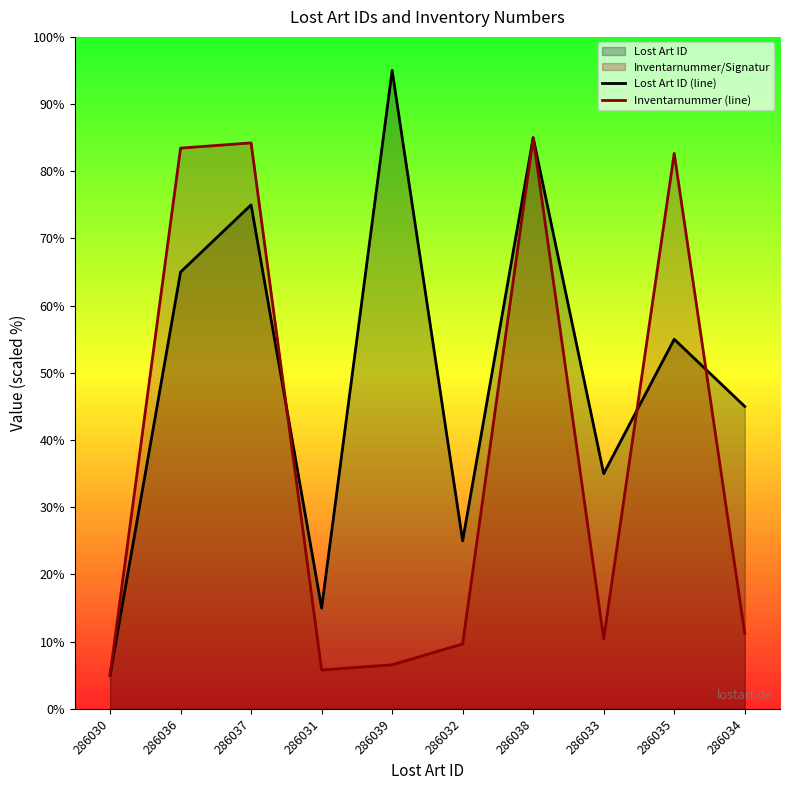

True or false: Lost Art ID (line) has more than 1 points higher than both neighbors.

True